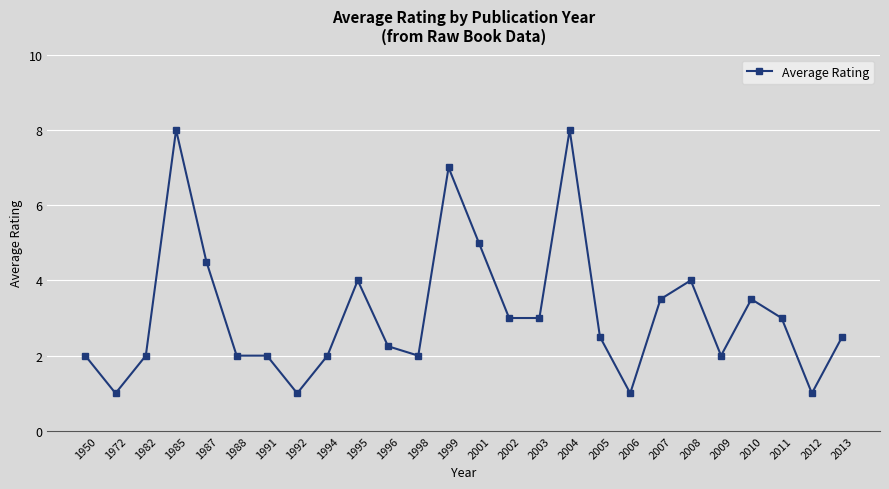

At which category does the data reach its first local peak?

1985